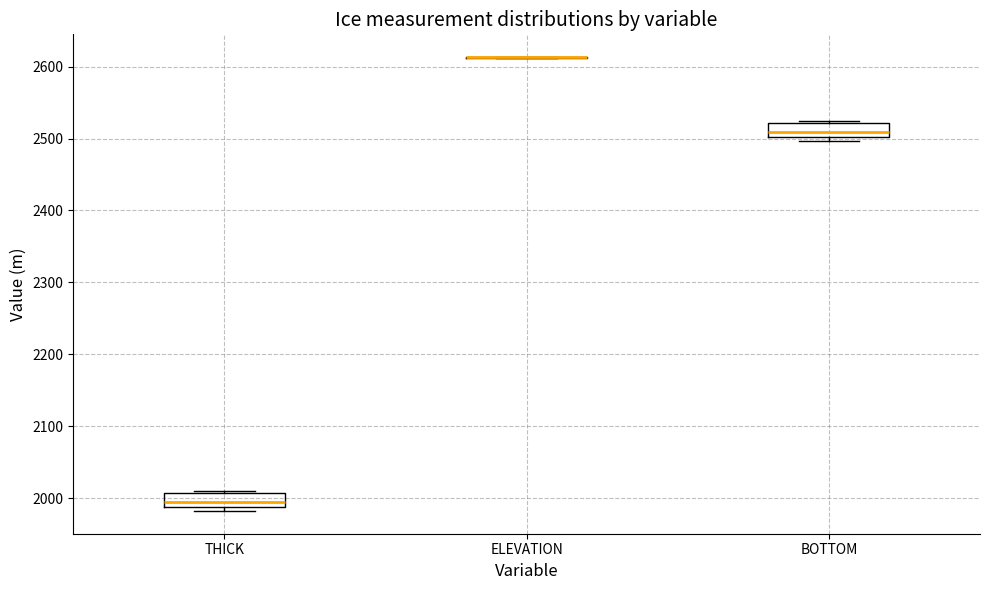

Reading left to right, transcribe this box plot: for each box, give where its median line is, the range the box spans, and where its two whiskers end, as read against the y-axis. The values are not printed on the chart, so give them approximately, as read against the axis.

THICK: median 1990 (inside the box), box 1990 to 2010, whiskers 1980 to 2010
ELEVATION: box collapsed to a line at 2610, whiskers 2610 to 2610
BOTTOM: median 2510, box 2500 to 2520, whiskers 2500 (just below the box's lower edge) to 2520